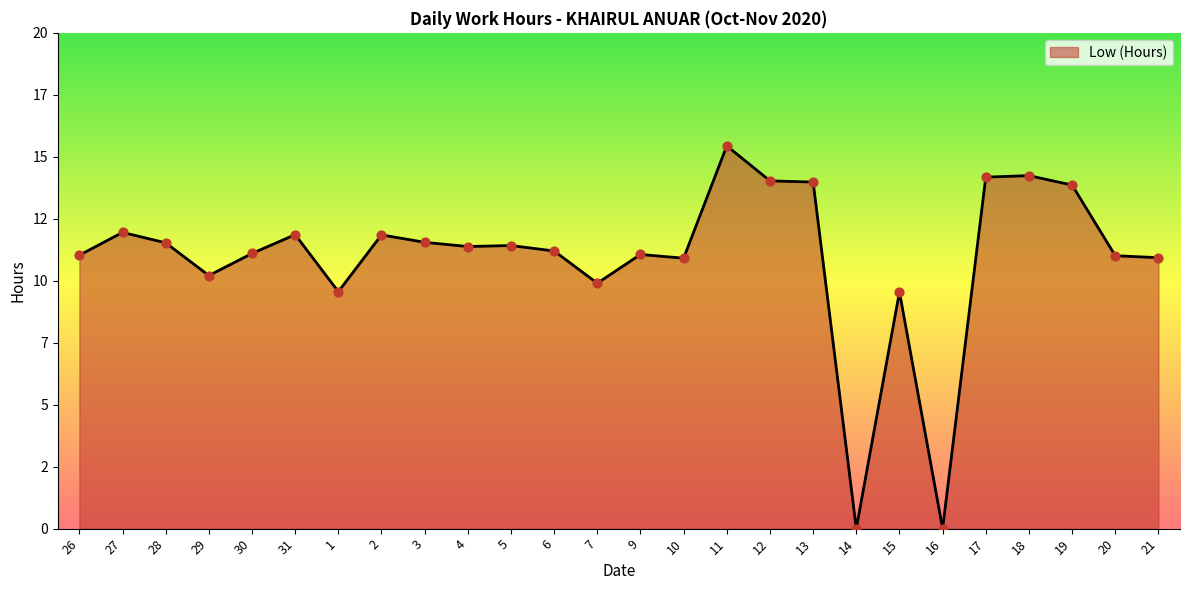

What is the ratio of the value at 9 to the value at 29?

1.1